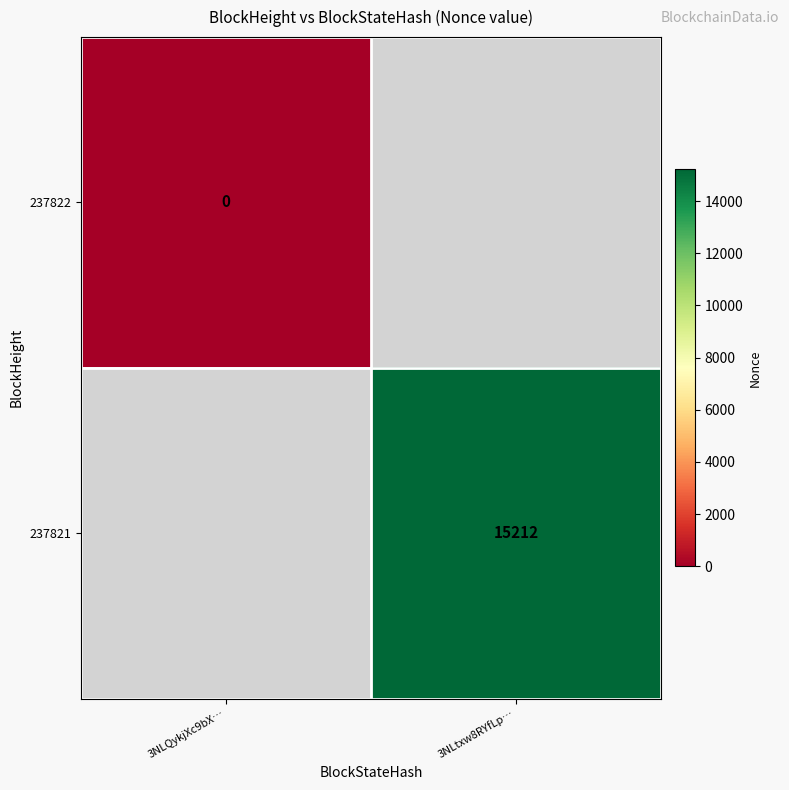

The value of 237821 at 3NLtxw8RYfLp… is 21202. True or false?

False